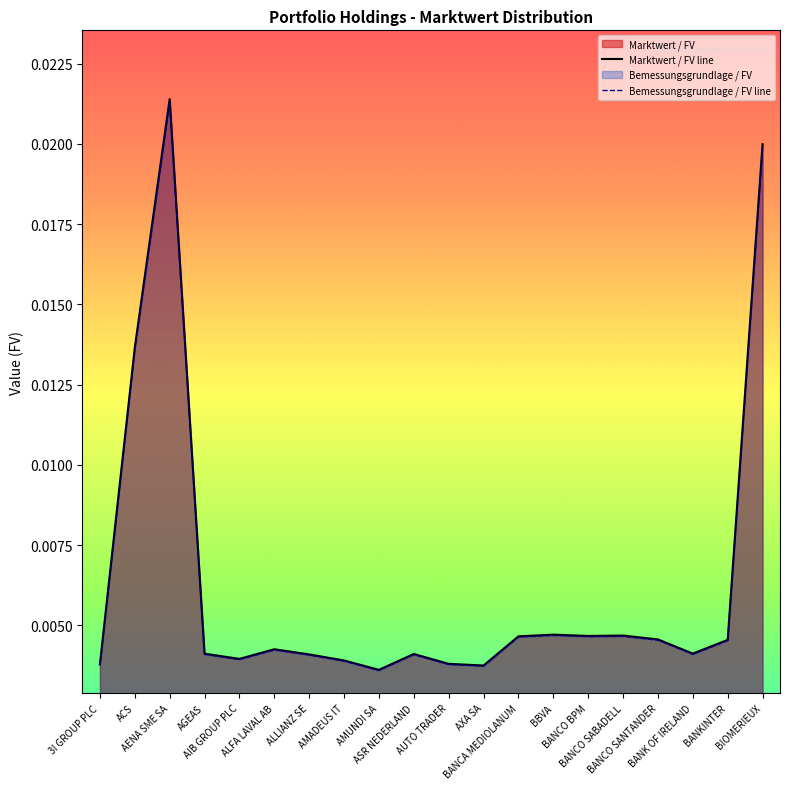

Where is Marktwert / FV line nearest to the value 0?

AMUNDI SA